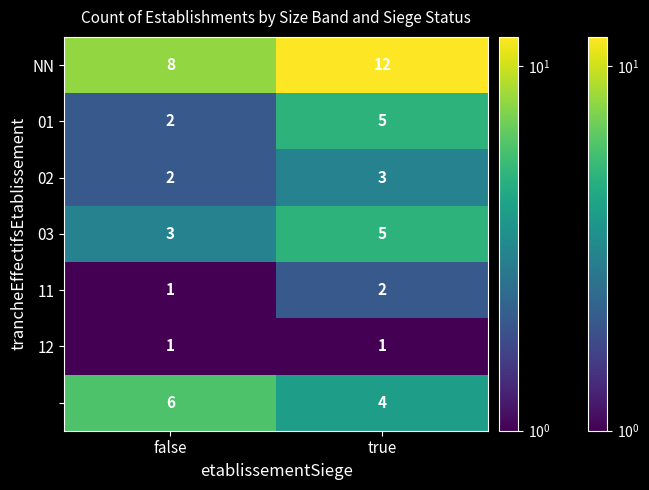

What is the total value across all series at false?

23